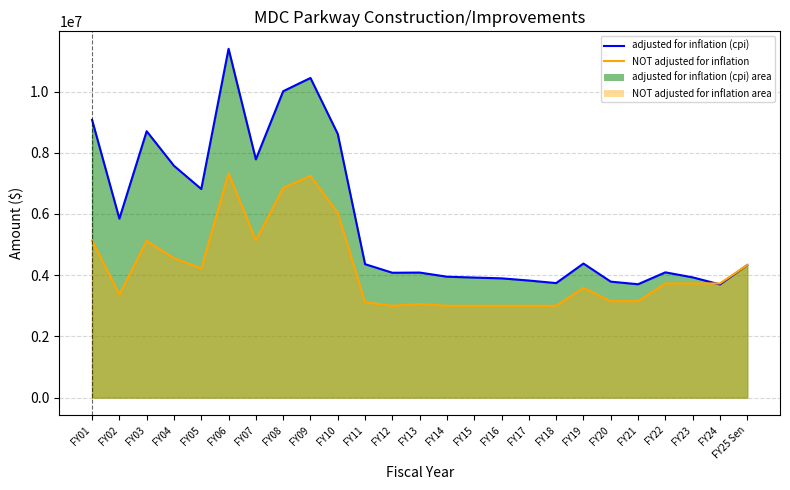

What is the sum of the adjusted for inflation (cpi) line values at FY18 and FY06?

15139001